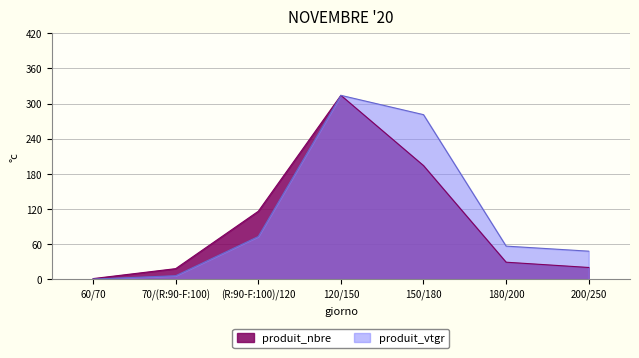

What is the approximate value of produit_vtgr at 150/180?

281.0